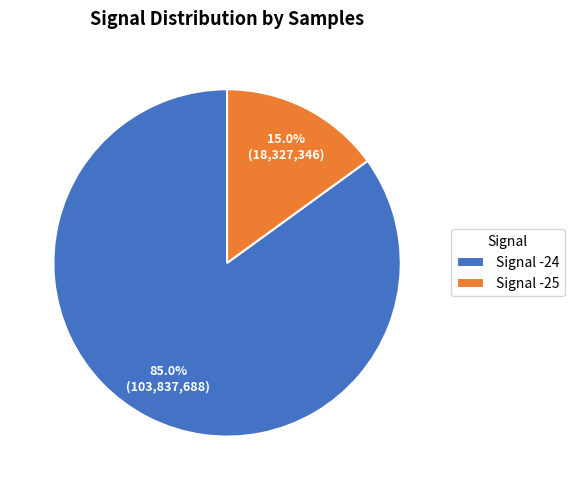

Combined, do Signal -24 and Signal -25 account for over 50%?

Yes